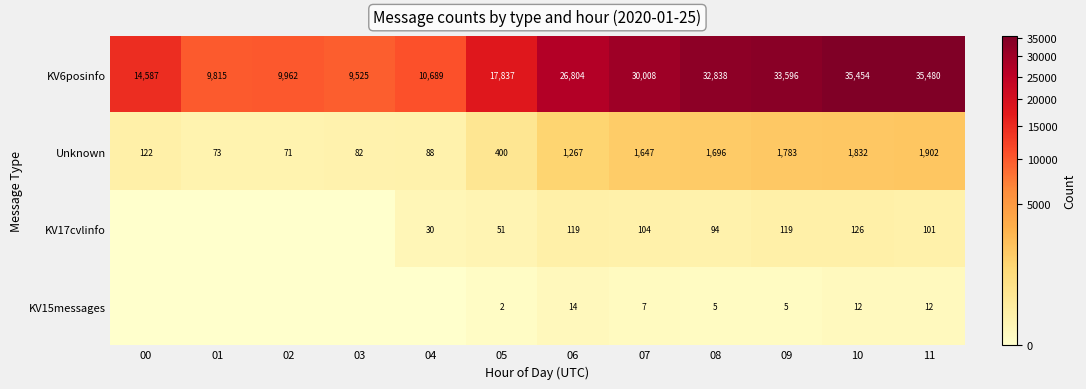

At which category is the sum across all series the highest?

11